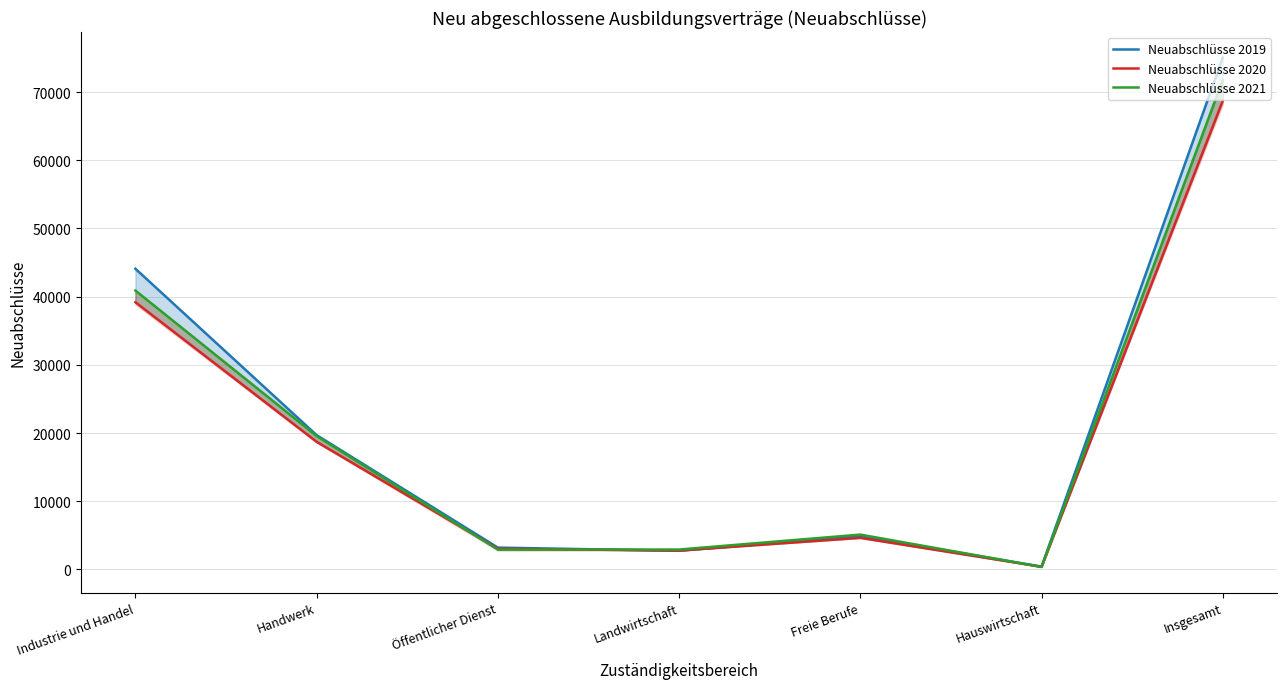

Which label corresponds to the smallest value in the chart?

Hauswirtschaft